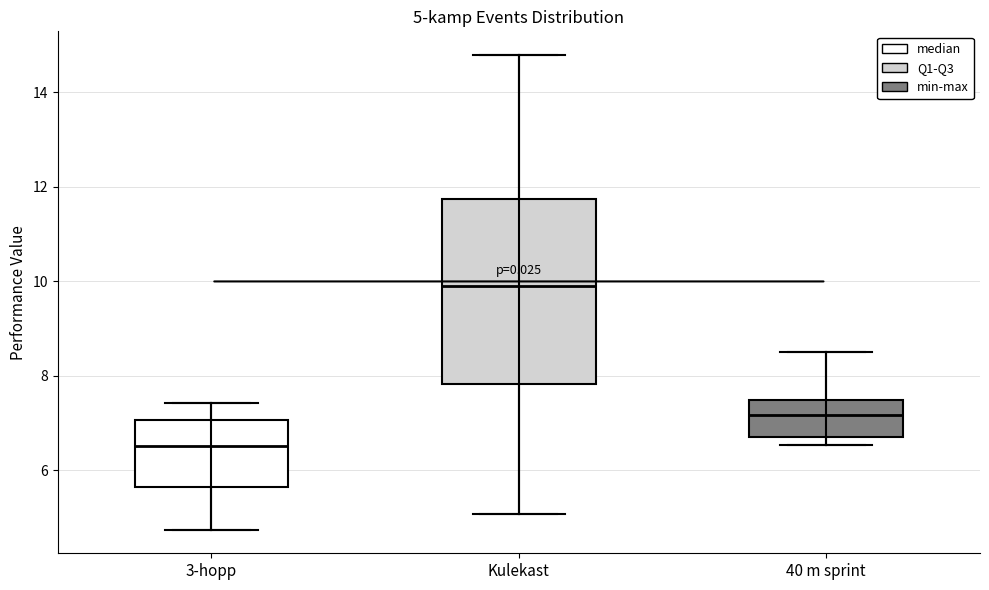

Which box has the lowest median line?

3-hopp